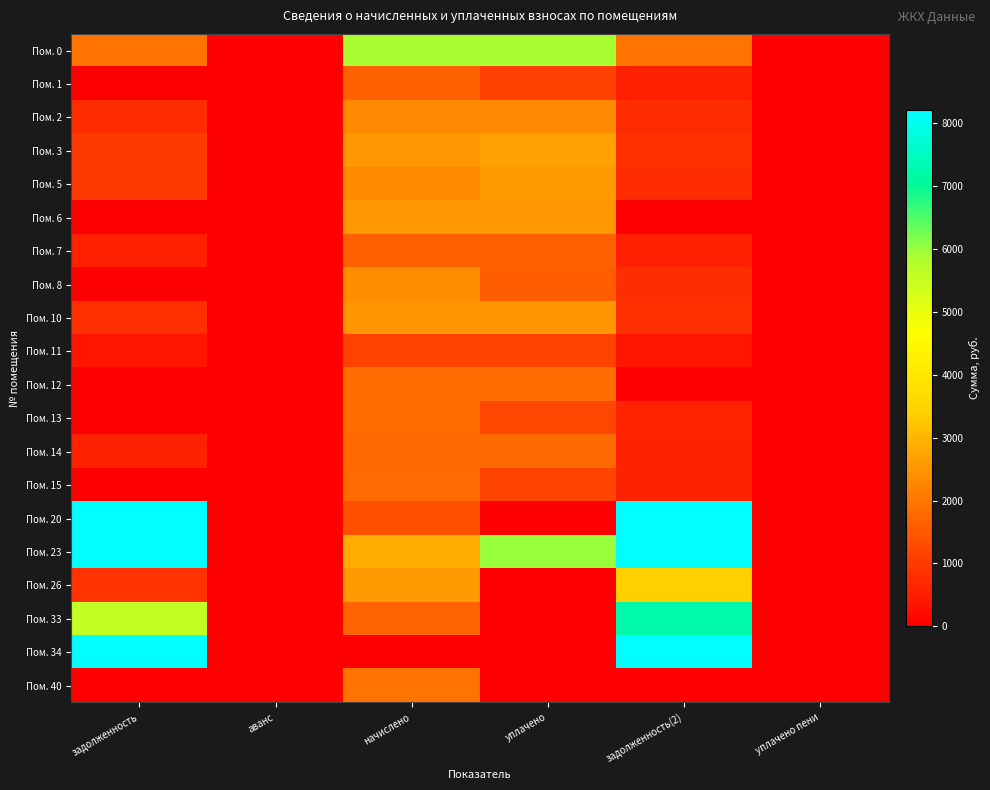

What is the spread (max minus min) of values at задолженность(2)?

44567.3